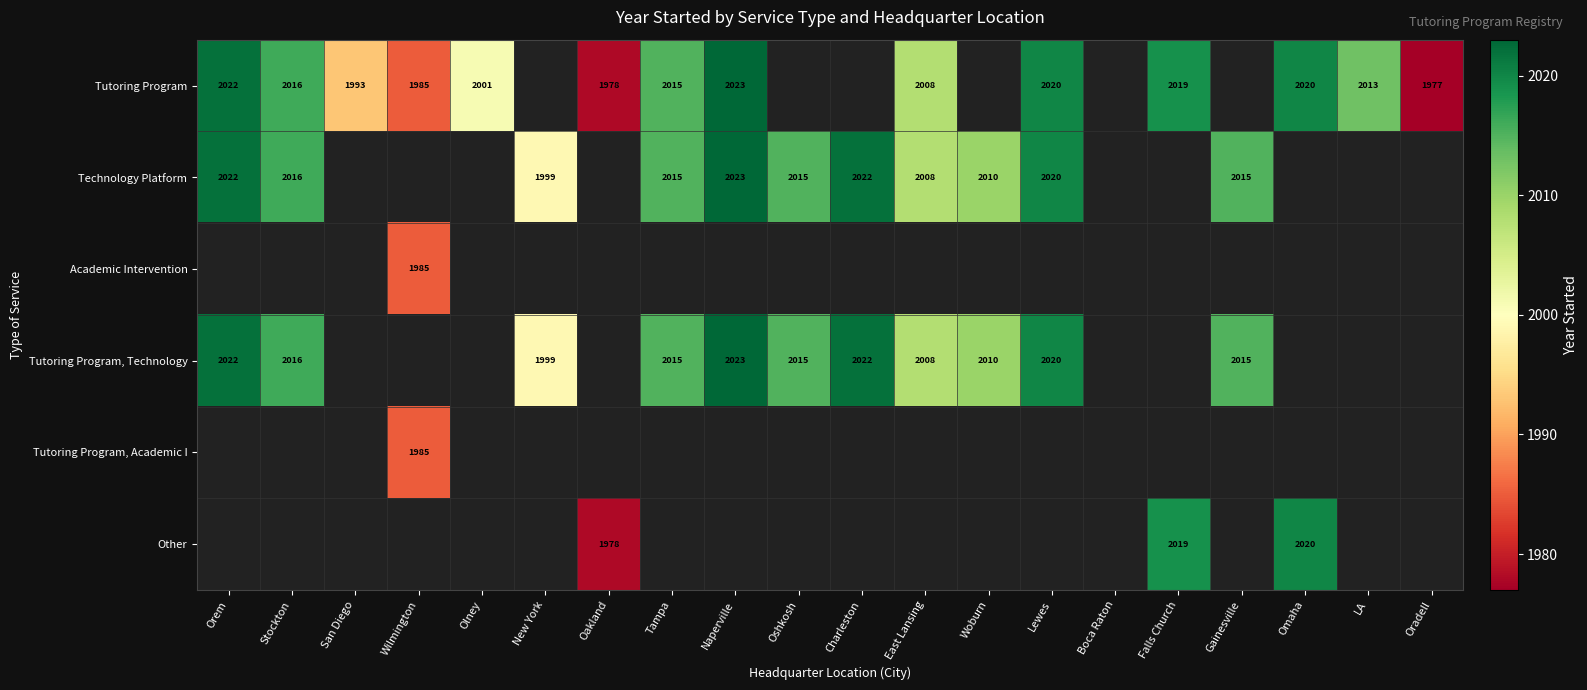

Is it true that Tutoring Program equals 2016 at Stockton?

True